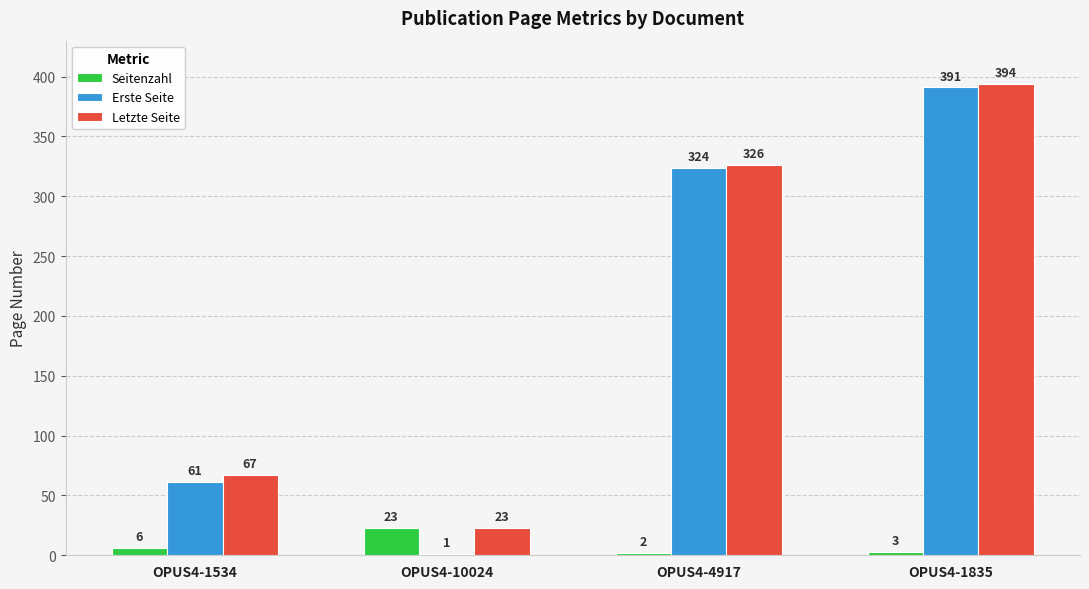

Reading left to right, list all the values displayed in this chart.

Seitenzahl: OPUS4-1534=6	OPUS4-10024=23	OPUS4-4917=2	OPUS4-1835=3
Erste Seite: OPUS4-1534=61	OPUS4-10024=1	OPUS4-4917=324	OPUS4-1835=391
Letzte Seite: OPUS4-1534=67	OPUS4-10024=23	OPUS4-4917=326	OPUS4-1835=394